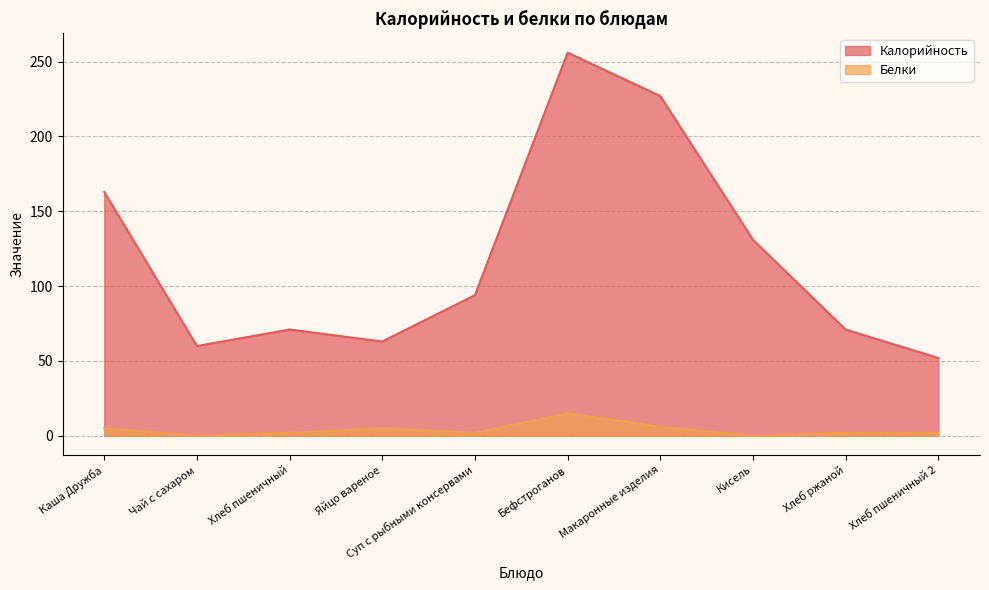

Which category has the lowest value across all series?

Чай с сахаром